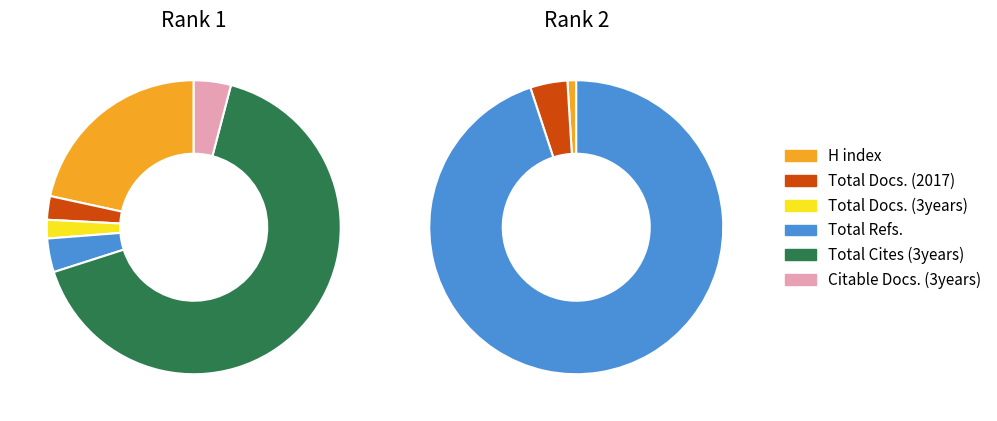

Between Journal of Construction in Developing Countries and Journal of Advanced Manufacturing Technology, which series saw the biggest shift?

Total Refs.